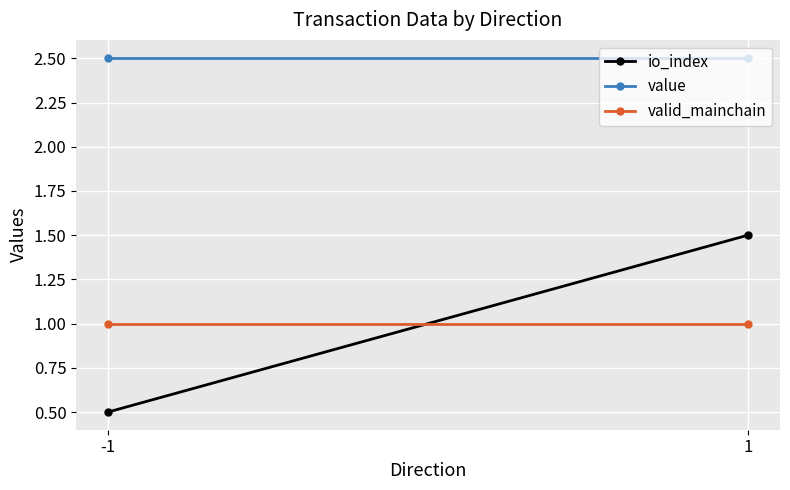

What is the sum of all value values?

5.0